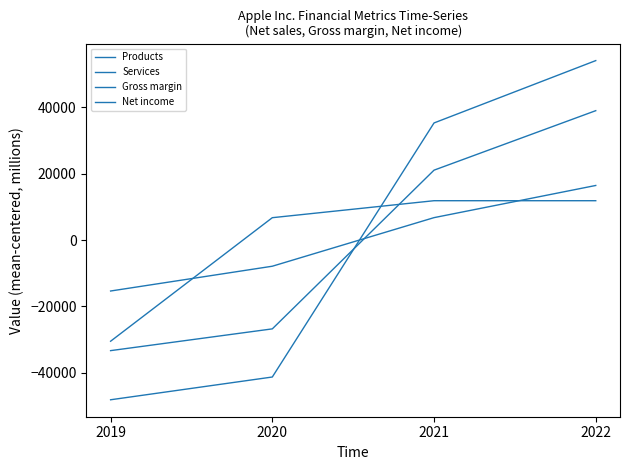

How many lines are shown in the chart?

4